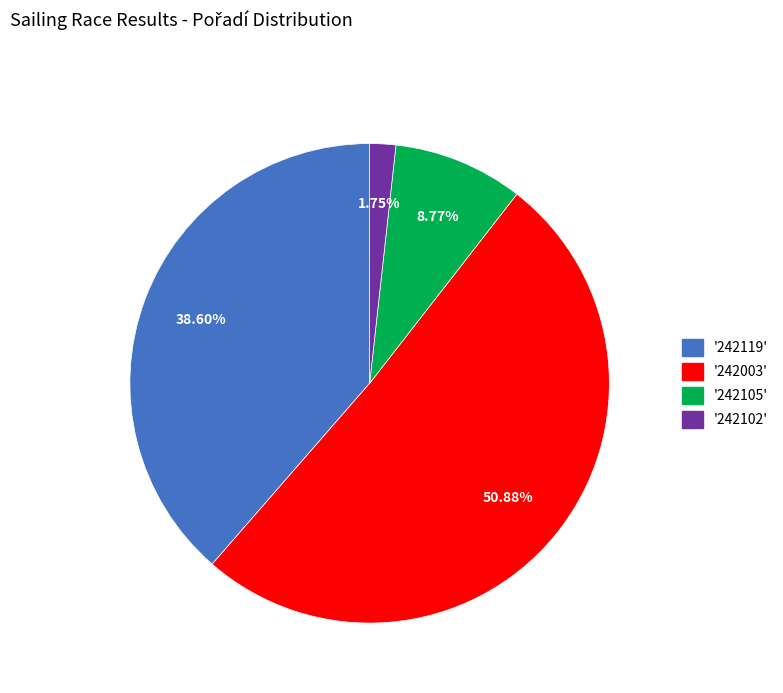

Is there a majority slice in this chart?

Yes